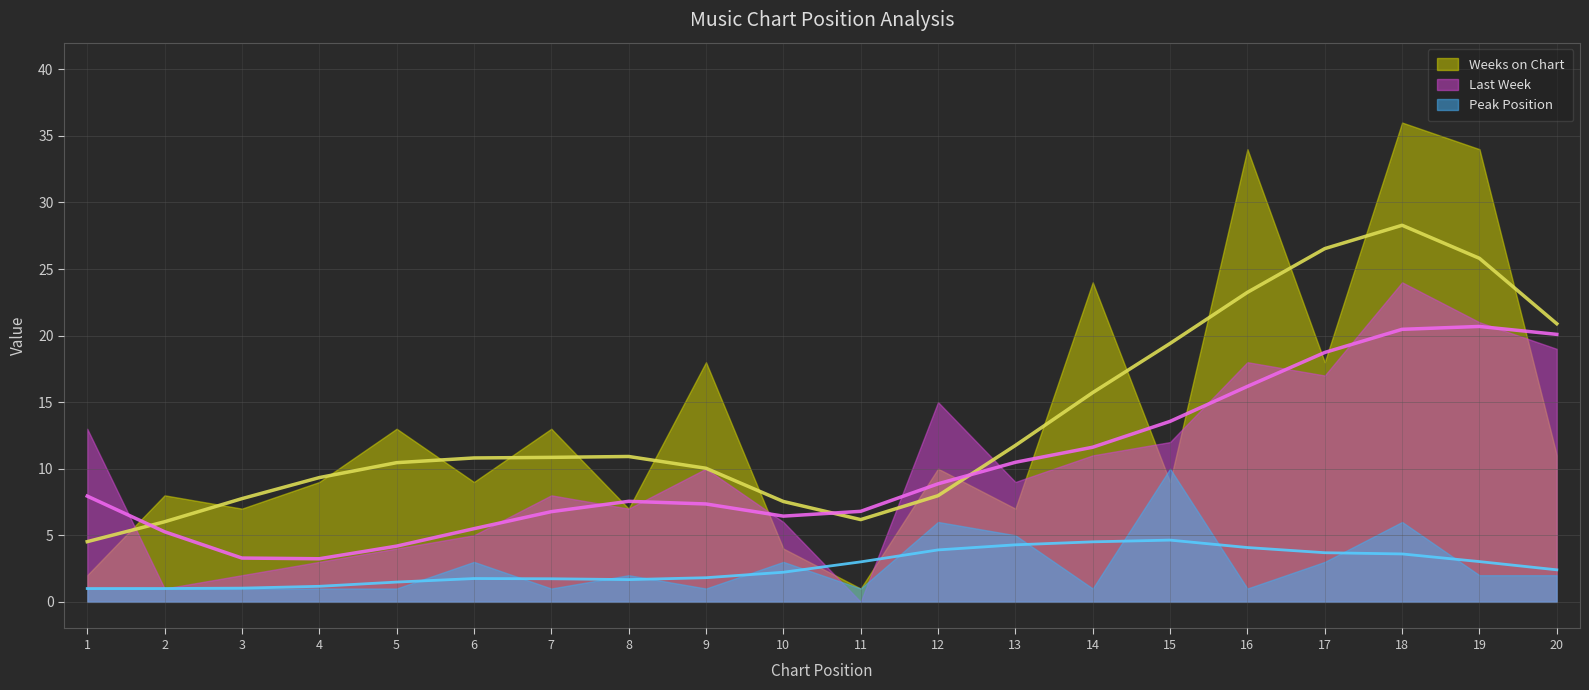

Where do Last Week and Peak Position first cross each other?

10 and 11